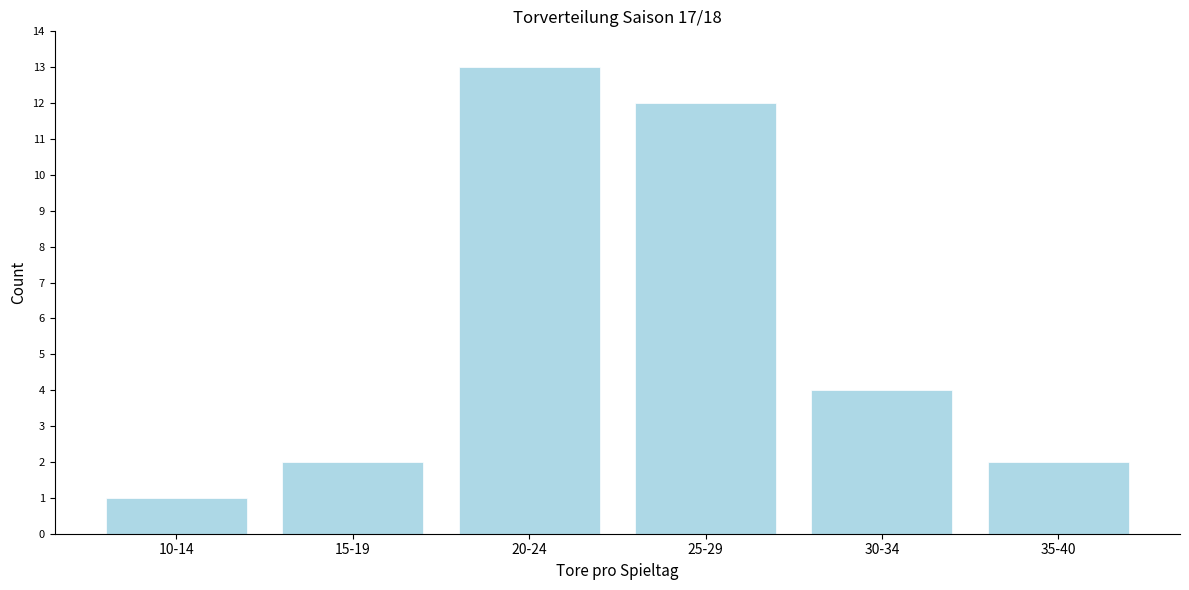

Reading left to right, transcribe all the data shown in this chart.

10-14=1	15-19=2	20-24=13	25-29=12	30-34=4	35-40=2